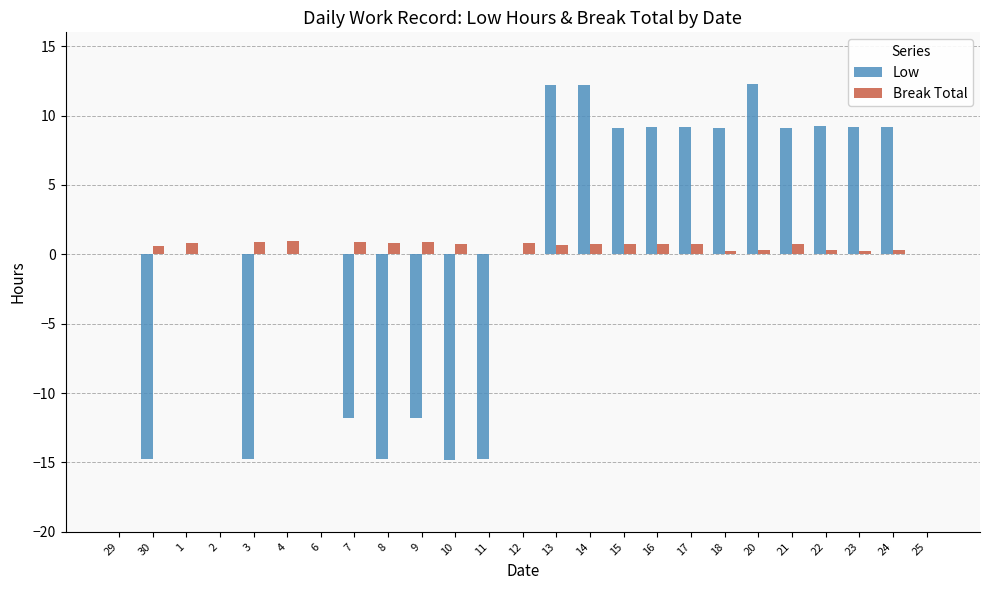

How many groups of bars are there?

25